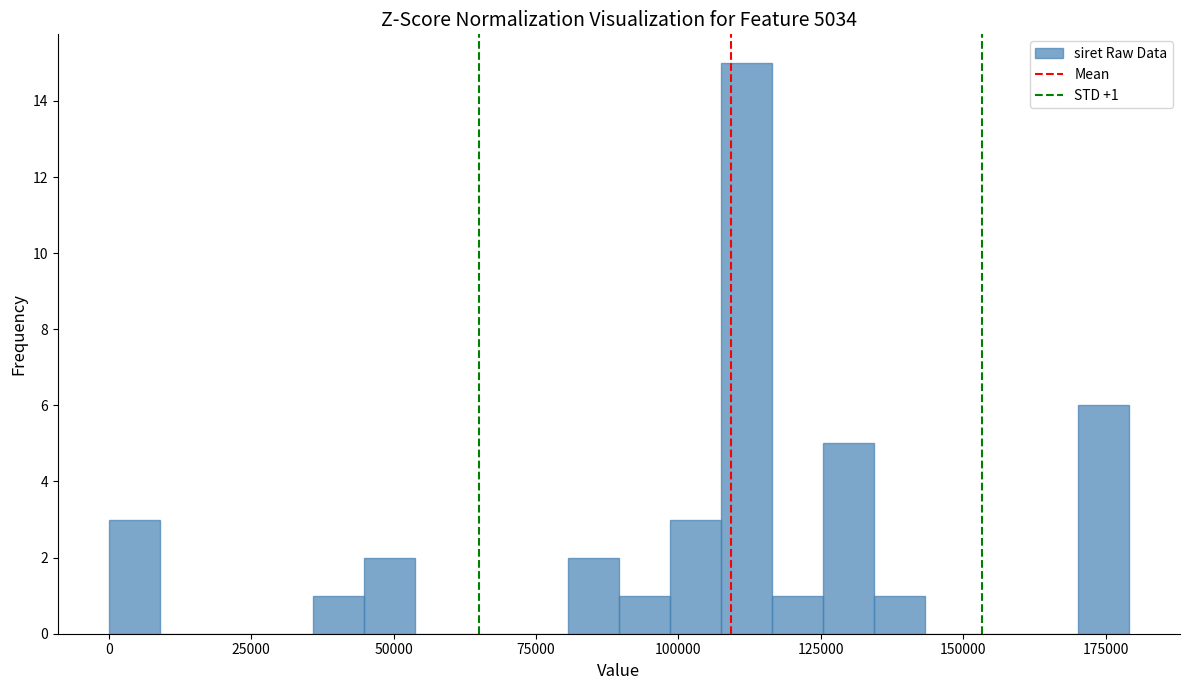

Read against the x-axis, roughly where is the centre of the tallest bar?

110000